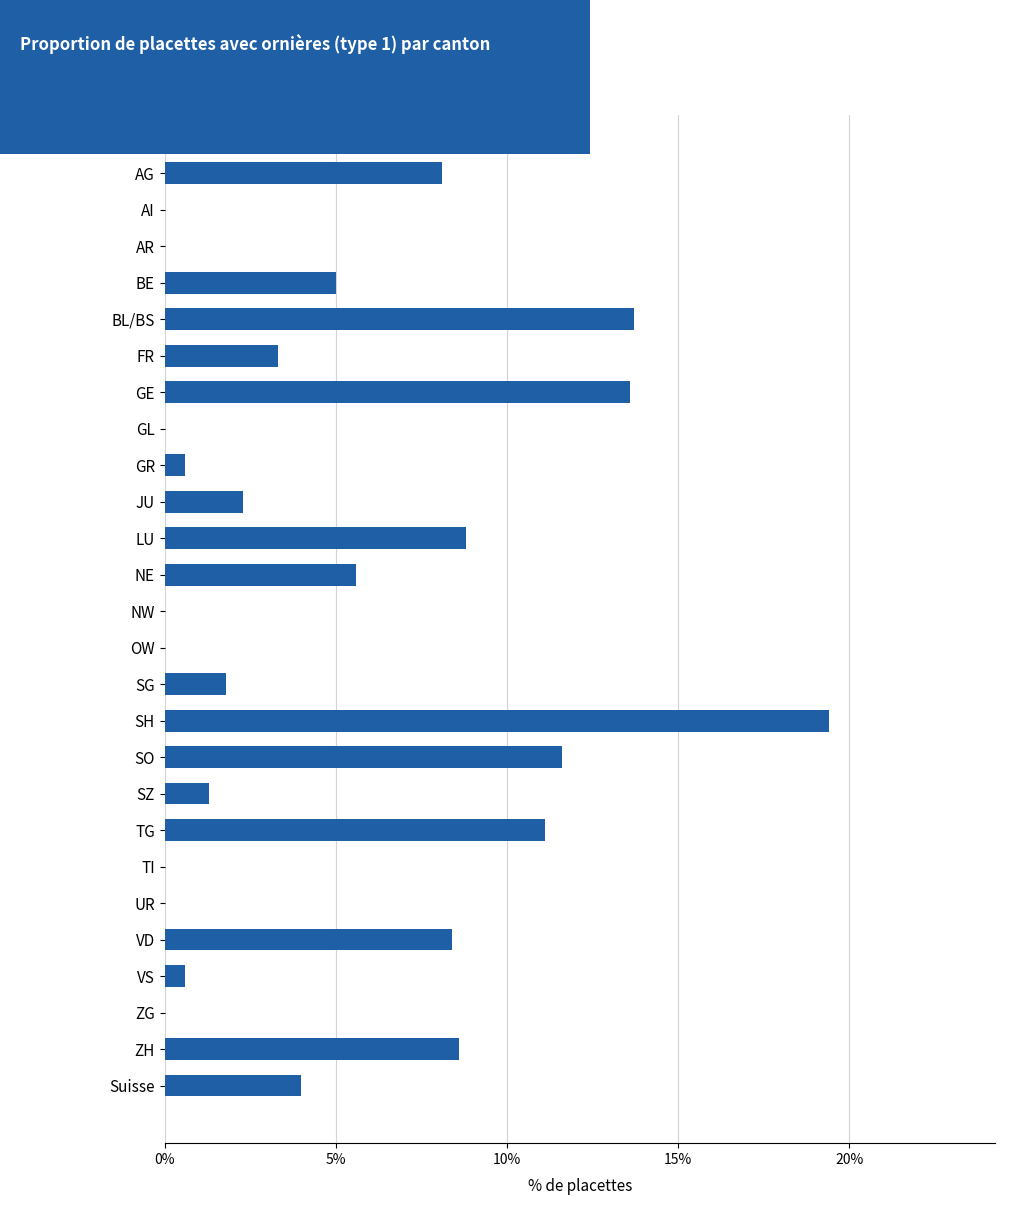

True or false: the data shows 6.8 at SH.

False